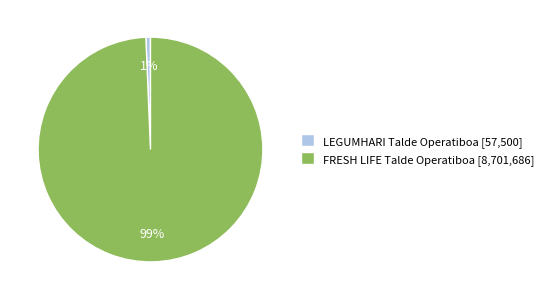

Which category accounts for the majority?

FRESH LIFE Talde Operatiboa